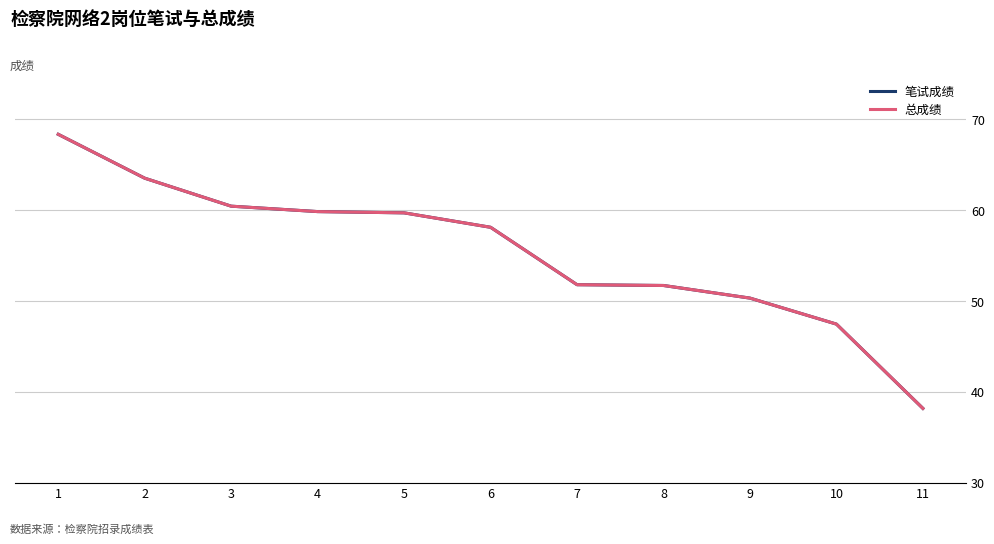

At which category does the chart reach its minimum across all series?

11